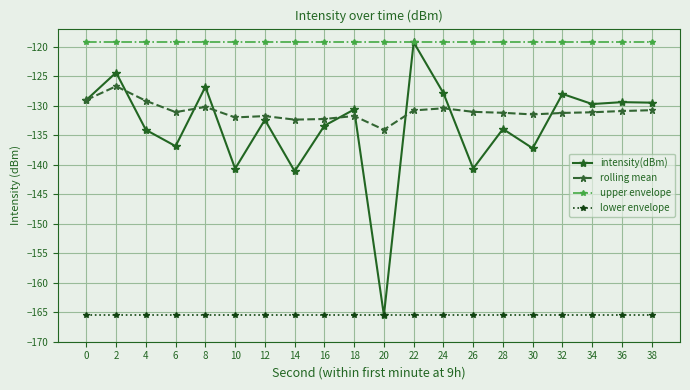

Which series has the largest range (max minus min)?

intensity(dBm)